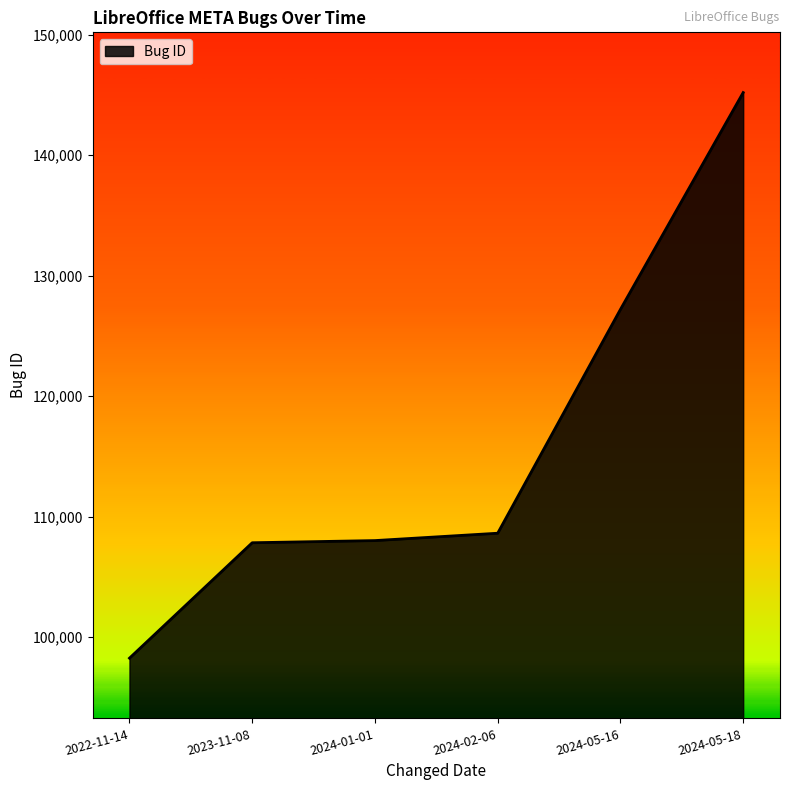

What is the smallest value displayed?

98259